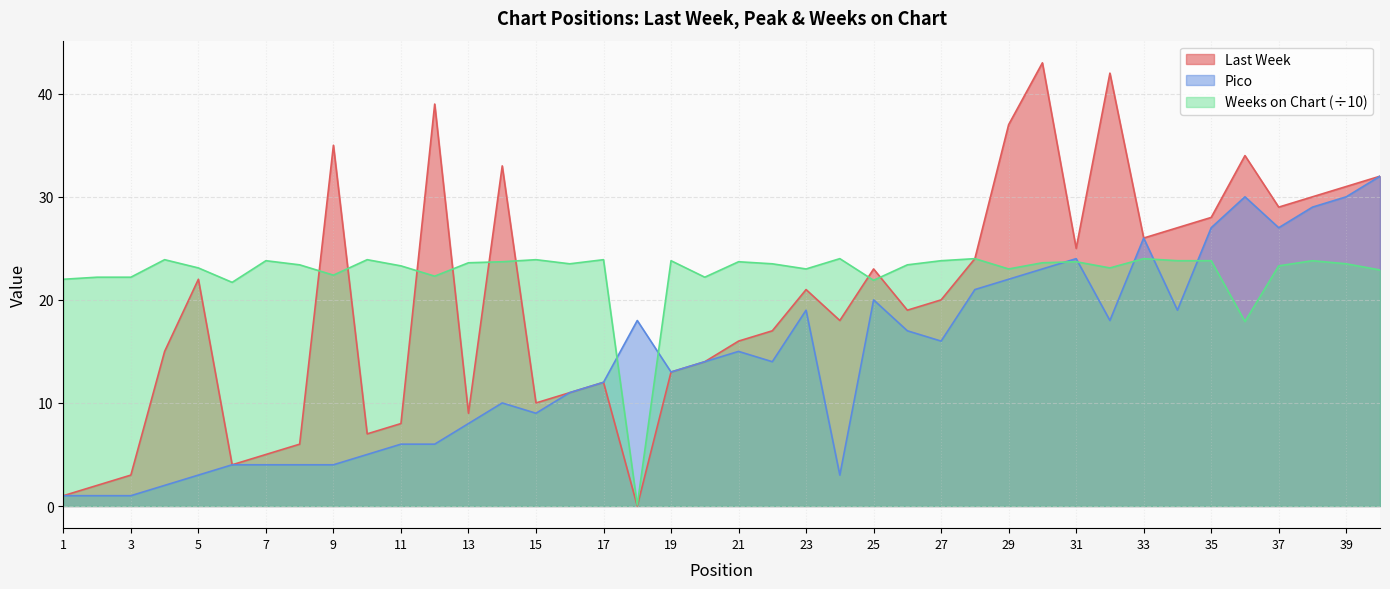

Which series has the largest total across all categories?

Weeks on Chart (÷10)